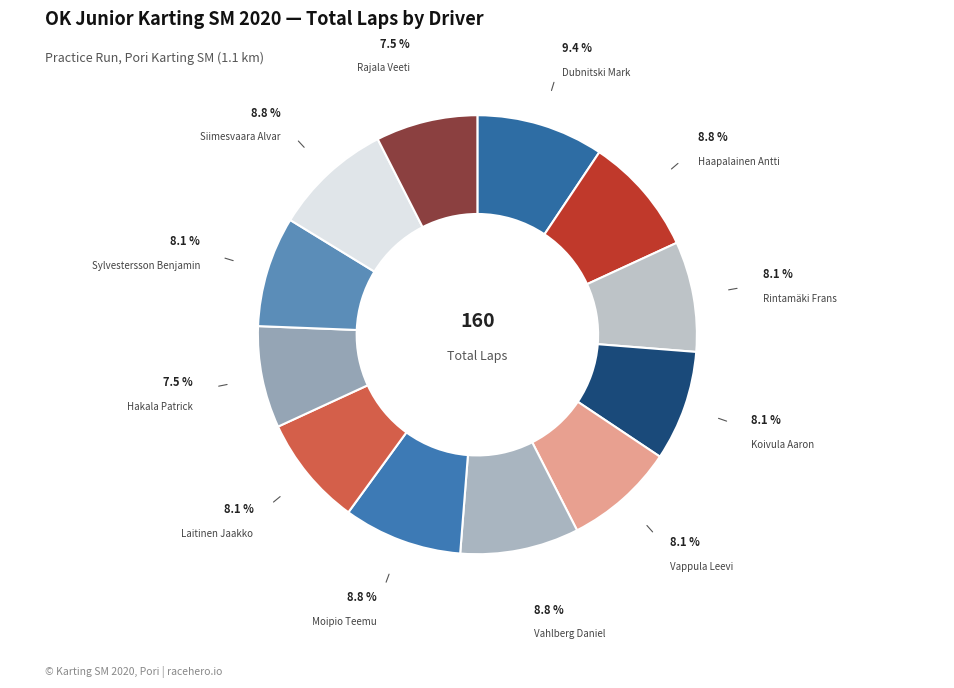

Count the number of slices in the pie.

12